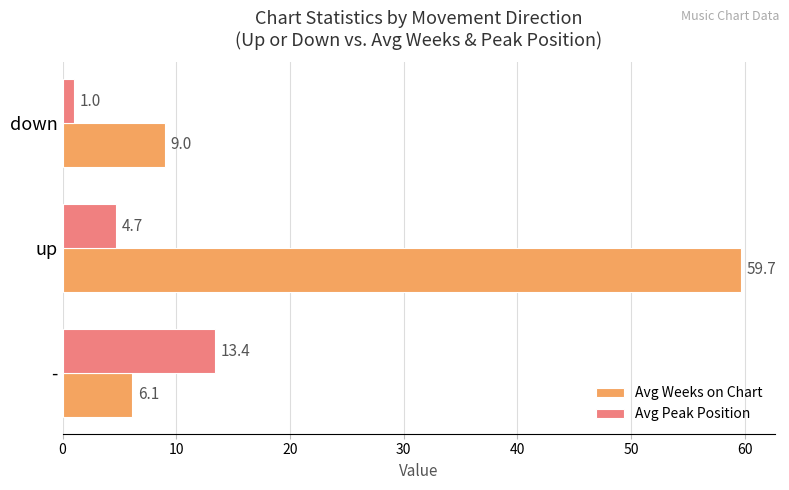

What is the average value of the Avg Weeks on Chart series?

24.9